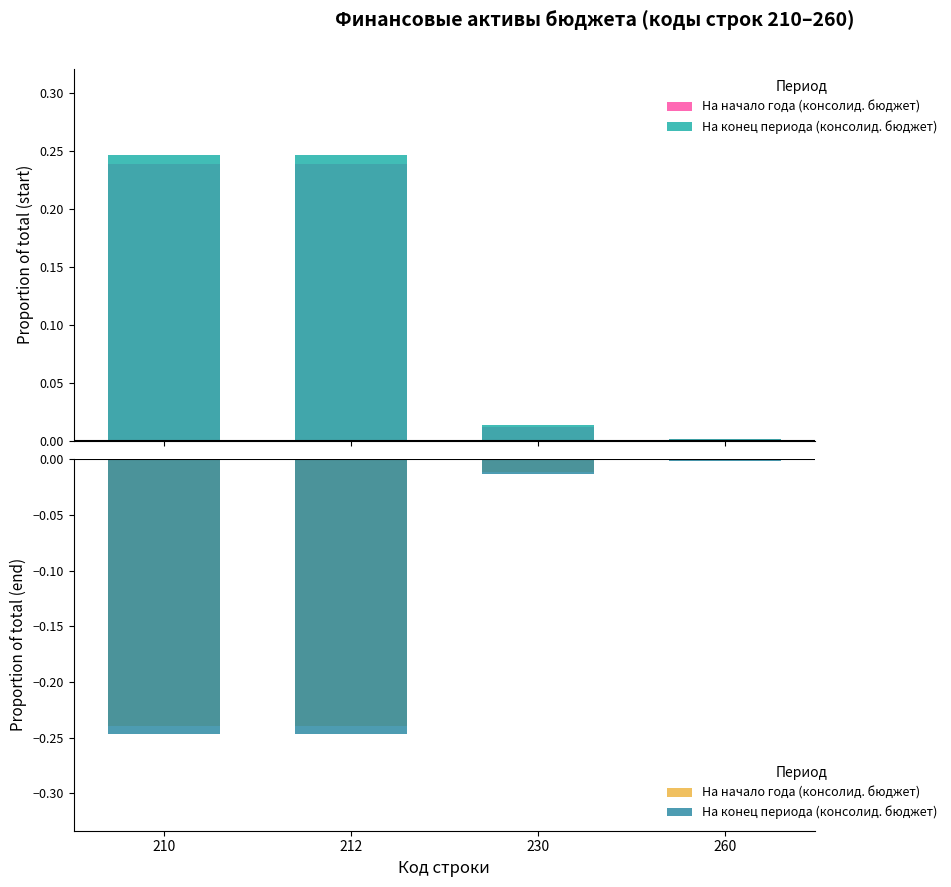

List the series in order of their overall mean, highest first.

На начало года (консолид. бюджет), На конец периода (консолид. бюджет)